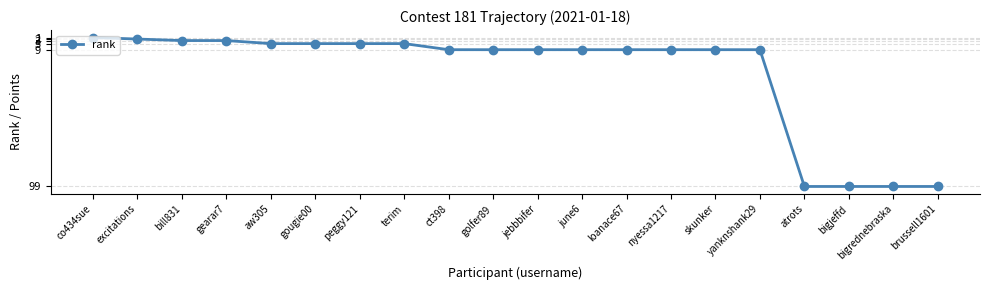

What position from the left is jebbbifer?

11